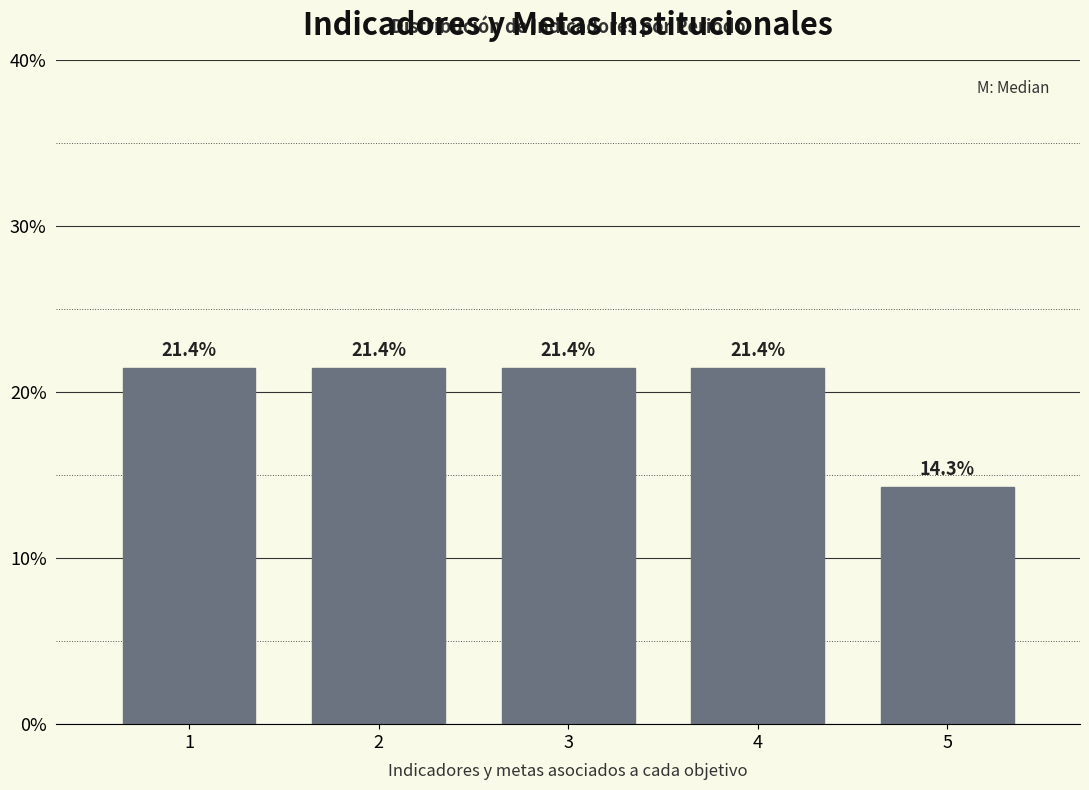

Reading left to right, list all the values displayed in this chart.

21.4	21.4	21.4	21.4	14.3